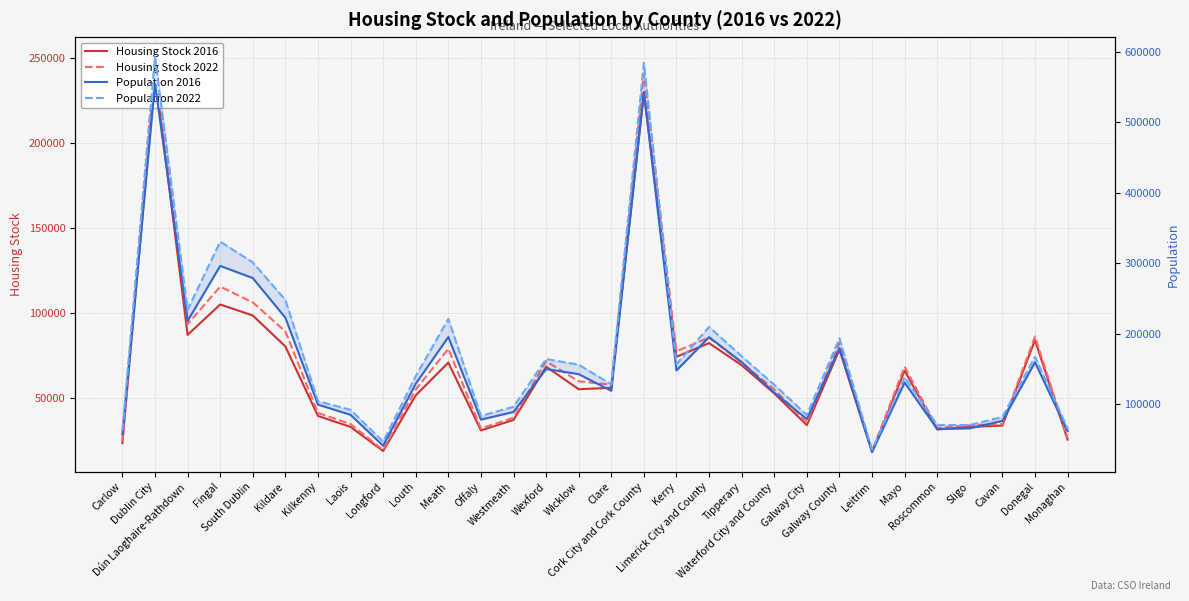

List the labels in order of Housing Stock 2022 value, smallest first.

Leitrim, Longford, Carlow, Monaghan, Offaly, Roscommon, Sligo, Cavan, Laois, Galway City, Westmeath, Kilkenny, Louth, Waterford City and County, Clare, Wicklow, Mayo, Tipperary, Wexford, Kerry, Meath, Galway County, Limerick City and County, Donegal, Kildare, Dún Laoghaire-Rathdown, South Dublin, Fingal, Cork City and Cork County, Dublin City